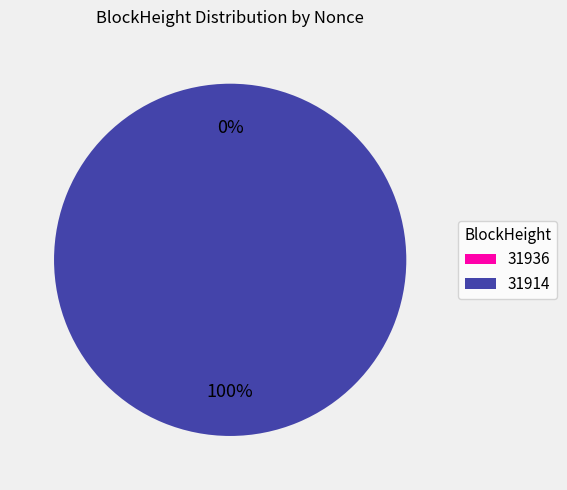

To the nearest percent, what is the average slice percentage?

50%